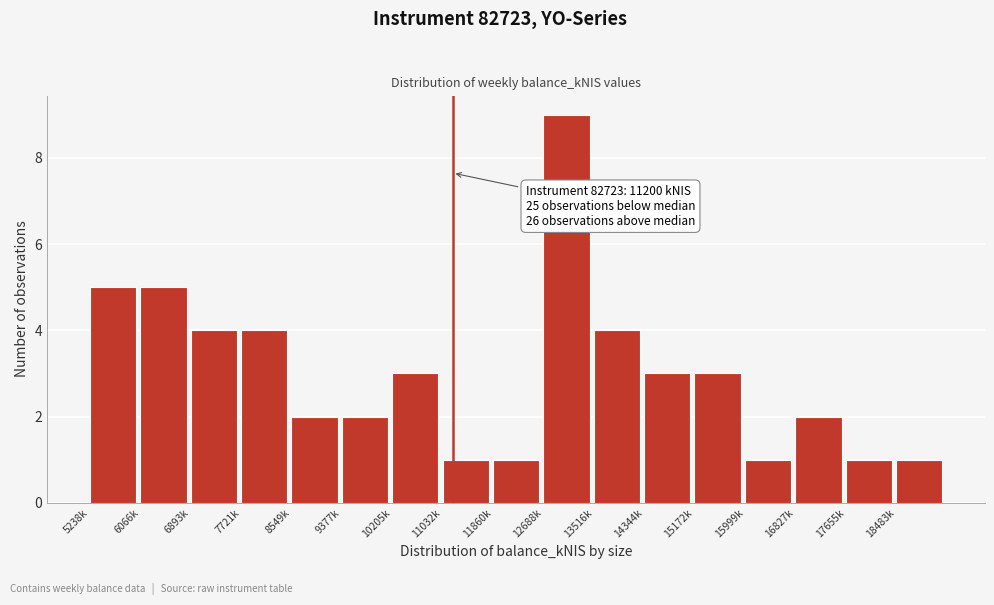

Reading left to right, transcribe all the data shown in this chart.

5238k=5	6066k=5	6893k=4	7721k=4	8549k=2	9377k=2	10205k=3	11032k=1	11860k=1	12688k=9	13516k=4	14344k=3	15172k=3	15999k=1	16827k=2	17655k=1	18483k=1